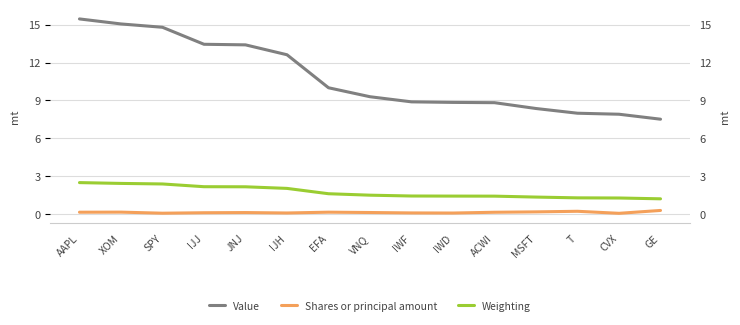

What position from the left is XOM?

2